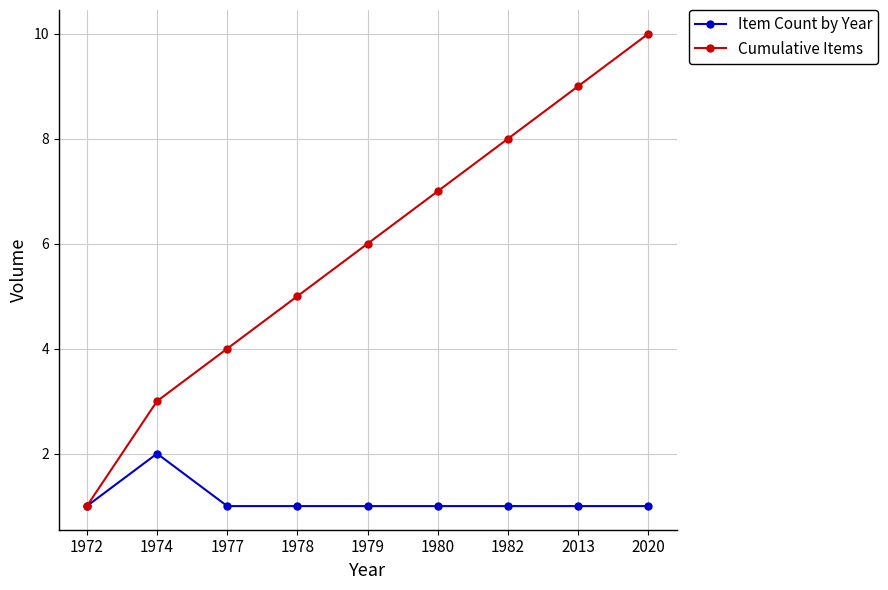

Reading right to left, transcribe all the data shown in this chart.

Item Count by Year: 1	1	1	1	1	1	1	2	1
Cumulative Items: 10	9	8	7	6	5	4	3	1